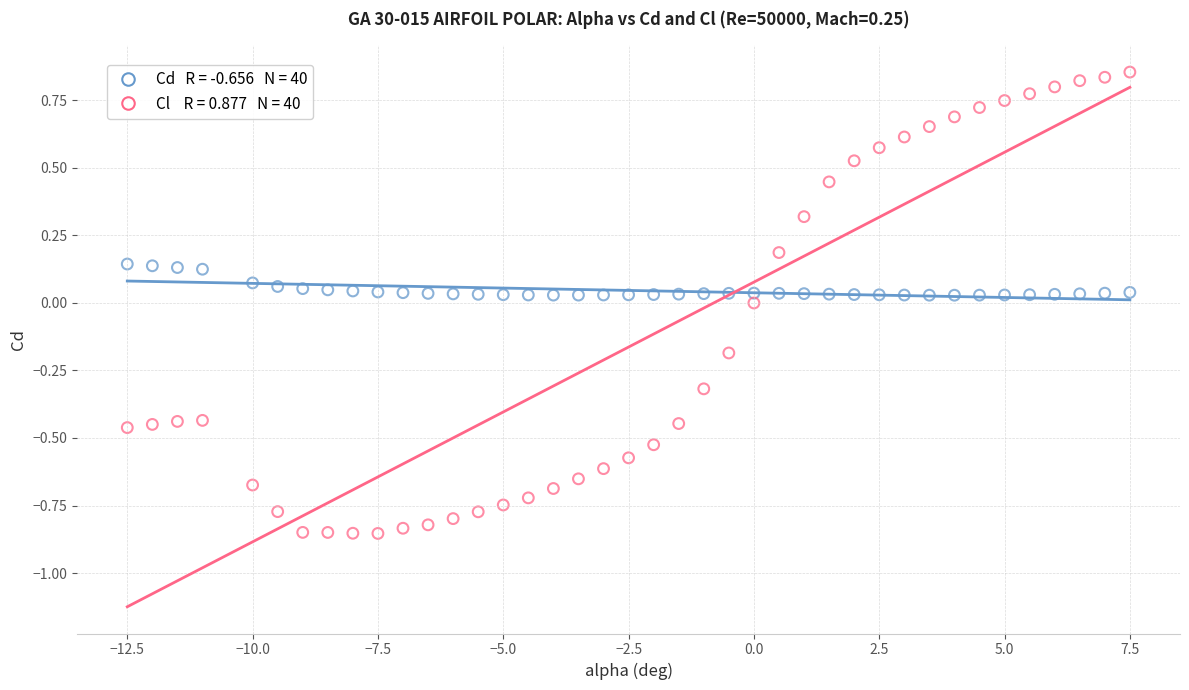

Across all data points, what is the range of Y values (max minus min)?

1.7